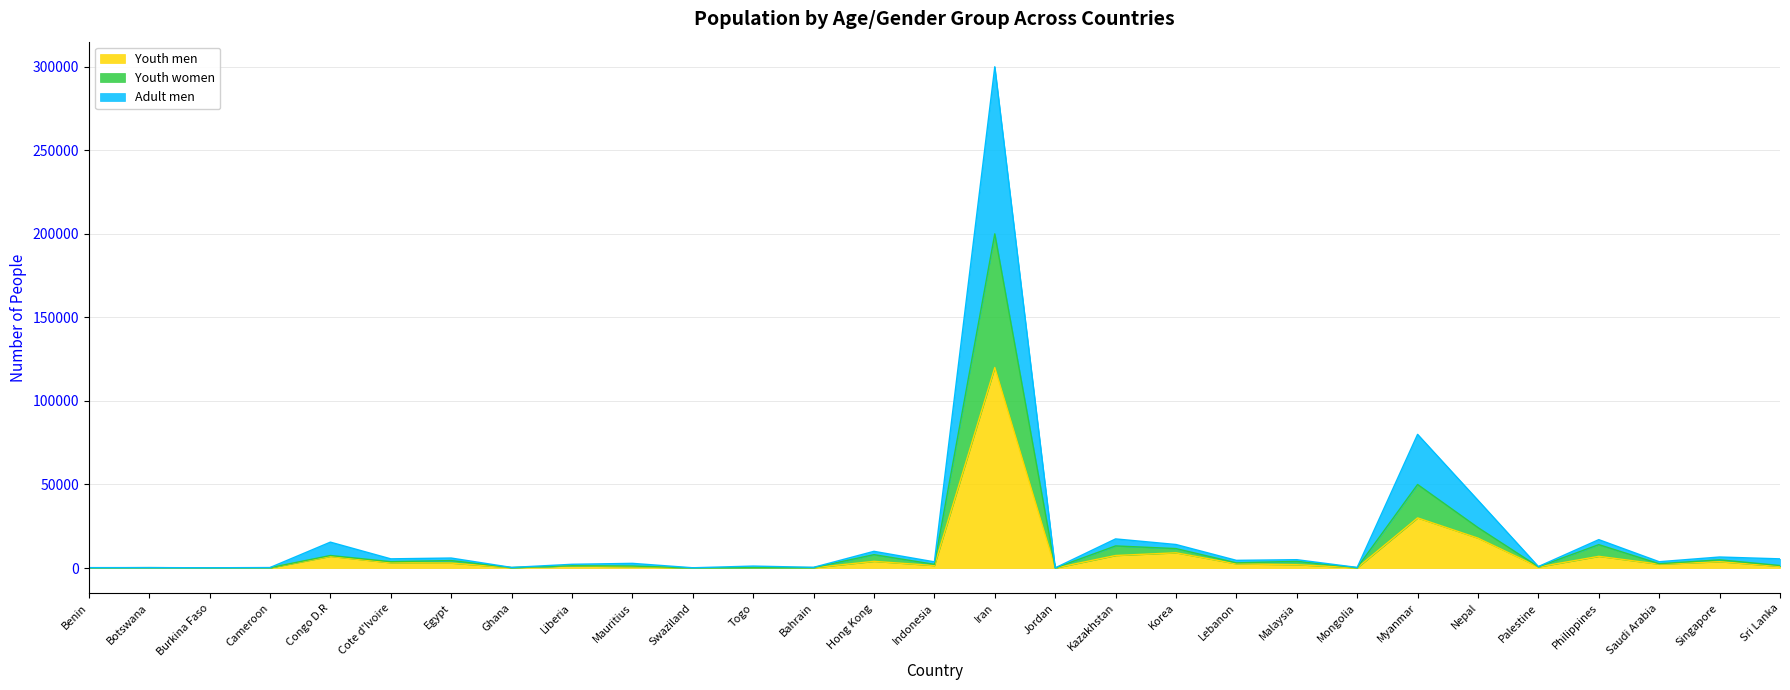

Reading left to right, what are all the values shown in this chart?

Youth men: Benin=80	Botswana=156	Burkina Faso=45	Cameroon=115	Congo D.R=7000	Cote d'Ivoire=3155	Egypt=2963	Ghana=228	Liberia=1348	Mauritius=800	Swaziland=50	Togo=300	Bahrain=200	Hong Kong=4000	Indonesia=1500	Iran=120000	Jordan=30	Kazakhstan=7500	Korea=9126	Lebanon=2500	Malaysia=2000	Mongolia=150	Myanmar=30000	Nepal=17884	Palestine=670	Philippines=7000	Saudi Arabia=2300	Singapore=3800	Sri Lanka=1000
Youth women: Benin=120	Botswana=252	Burkina Faso=90	Cameroon=198	Congo D.R=7500	Cote d'Ivoire=3791	Egypt=4462	Ghana=270	Liberia=1364	Mauritius=1200	Swaziland=80	Togo=318	Bahrain=270	Hong Kong=8000	Indonesia=2200	Iran=200000	Jordan=50	Kazakhstan=13230	Korea=11636	Lebanon=3100	Malaysia=4000	Mongolia=230	Myanmar=50000	Nepal=24207	Palestine=750	Philippines=14000	Saudi Arabia=2580	Singapore=4900	Sri Lanka=1500
Adult men: Benin=240	Botswana=257	Burkina Faso=155	Cameroon=293	Congo D.R=15500	Cote d'Ivoire=5503	Egypt=5984	Ghana=364	Liberia=2237	Mauritius=2800	Swaziland=160	Togo=1168	Bahrain=420	Hong Kong=10000	Indonesia=3700	Iran=300000	Jordan=90	Kazakhstan=17430	Korea=14086	Lebanon=4600	Malaysia=5000	Mongolia=350	Myanmar=80000	Nepal=40562	Palestine=884	Philippines=17000	Saudi Arabia=3780	Singapore=6600	Sri Lanka=5500